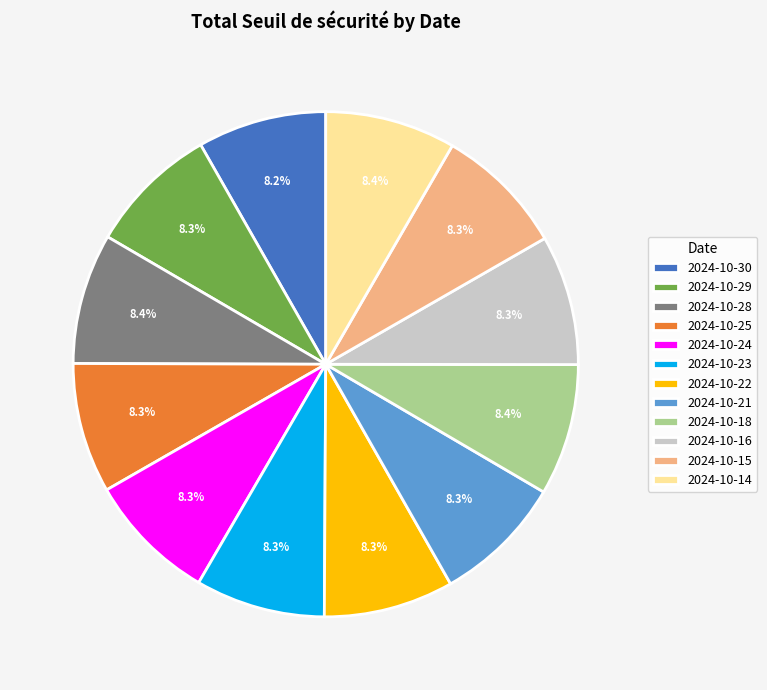

Does 2024-10-21 account for over 50% of the chart?

No